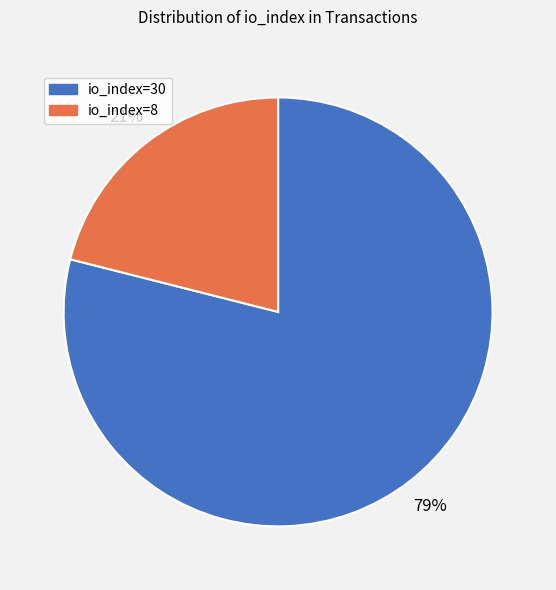

Which slice is the largest?

io_index=30